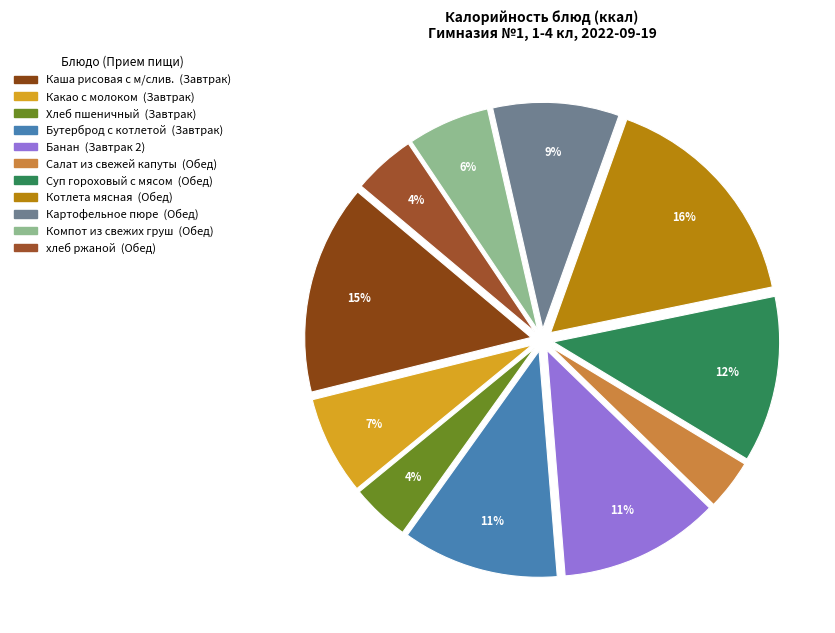

True or false: Котлета мясная accounts for 24% of the total.

False